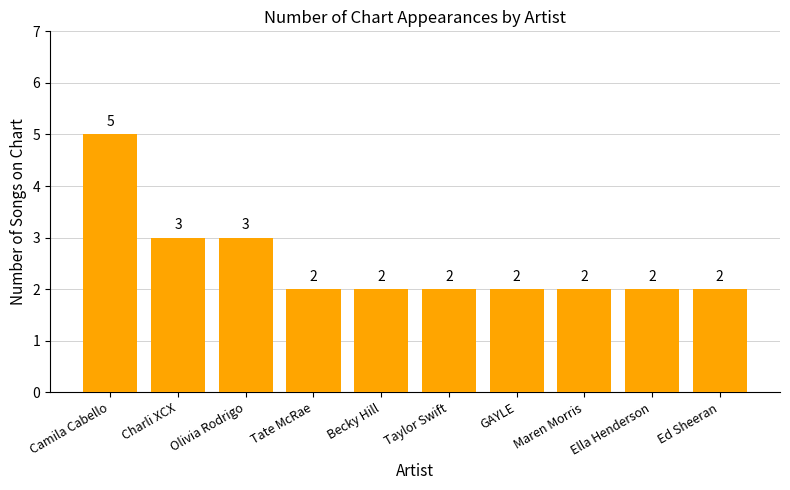

What is the greatest value displayed?

5